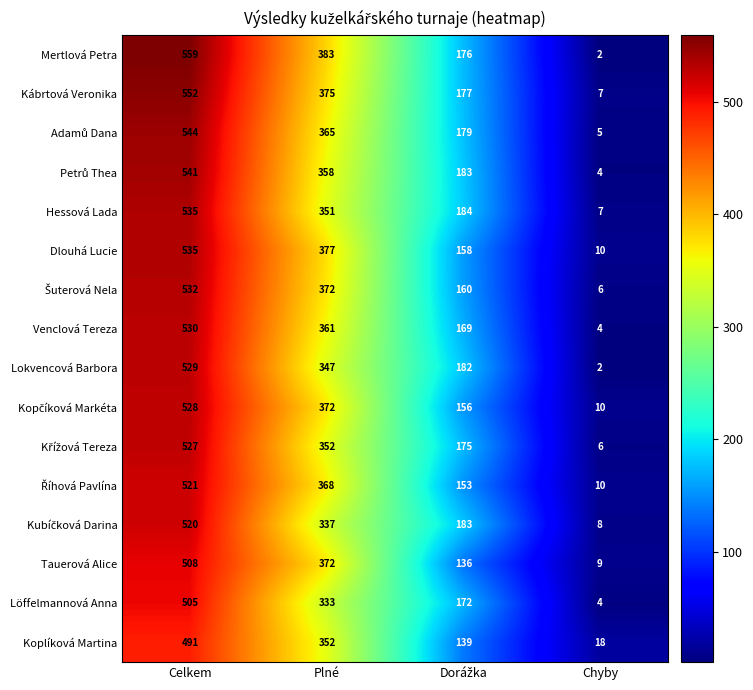

How many data points does each series have?

4